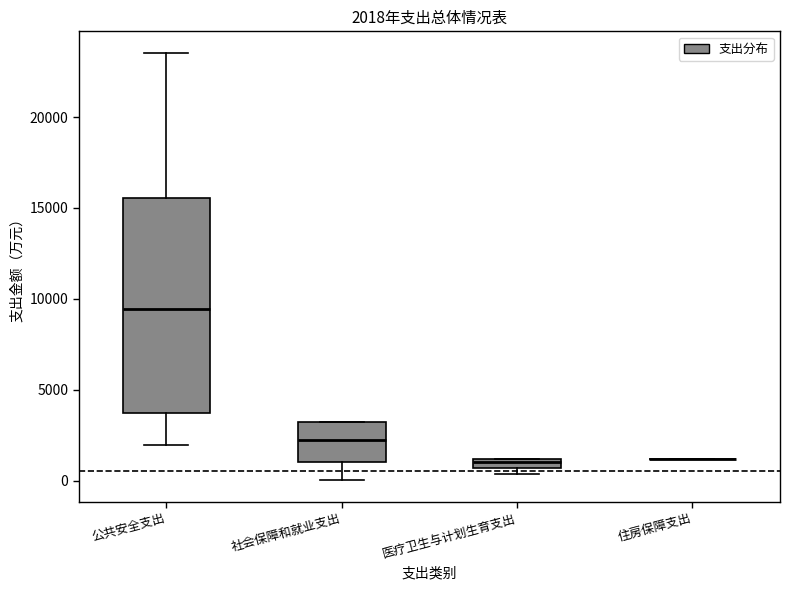

Which box is the tallest, from its lower edge to its upper edge?

公共安全支出